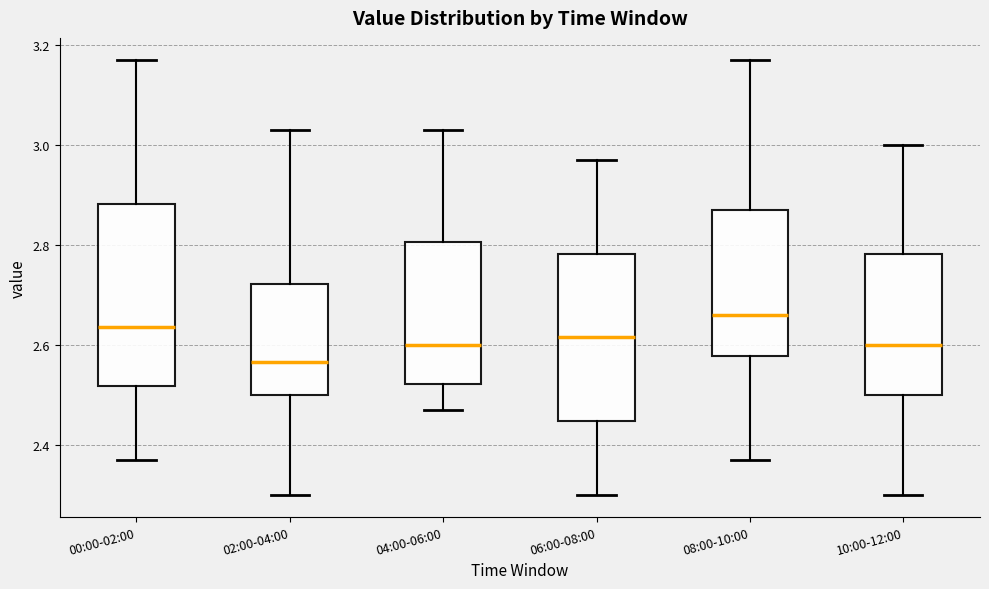

Which box is the tallest, from its lower edge to its upper edge?

00:00-02:00